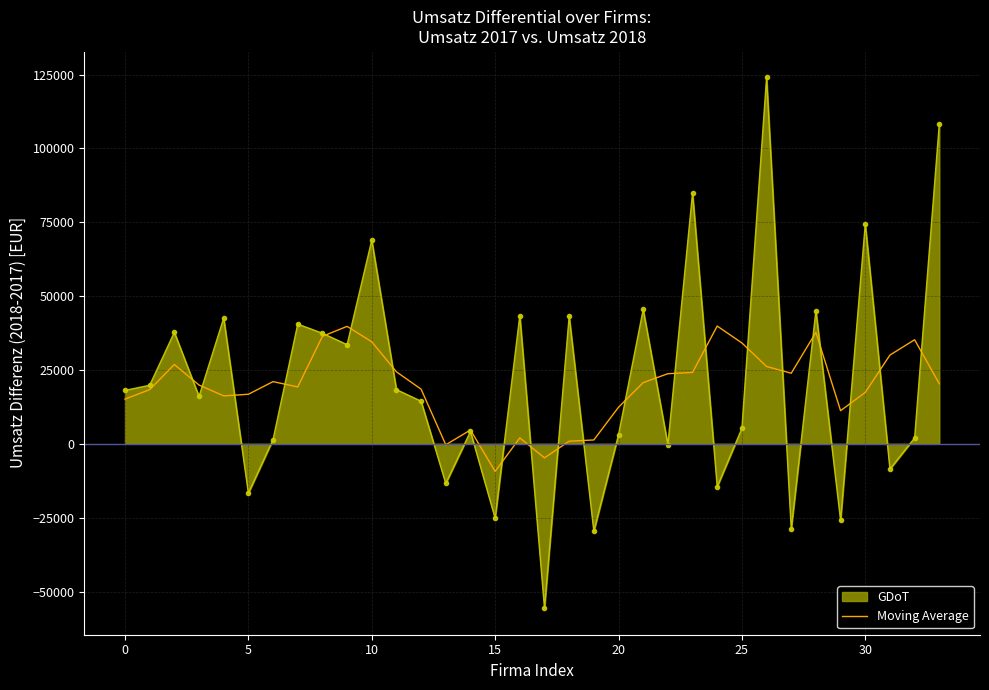

What is the greatest value displayed?

124031.7